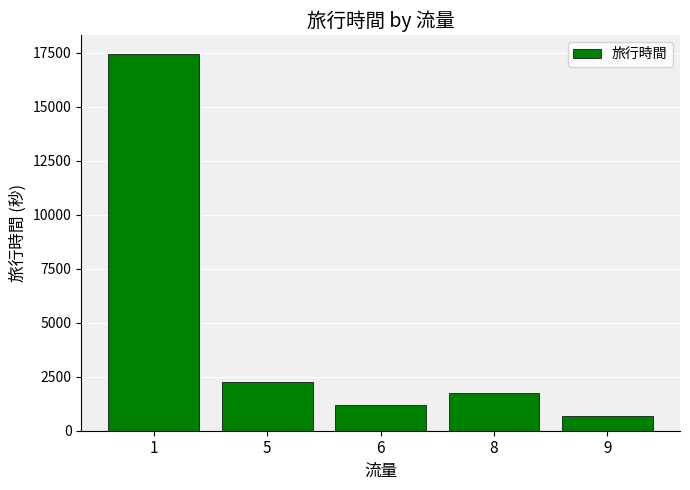

What is the change in value from 1 to 8?

-15701